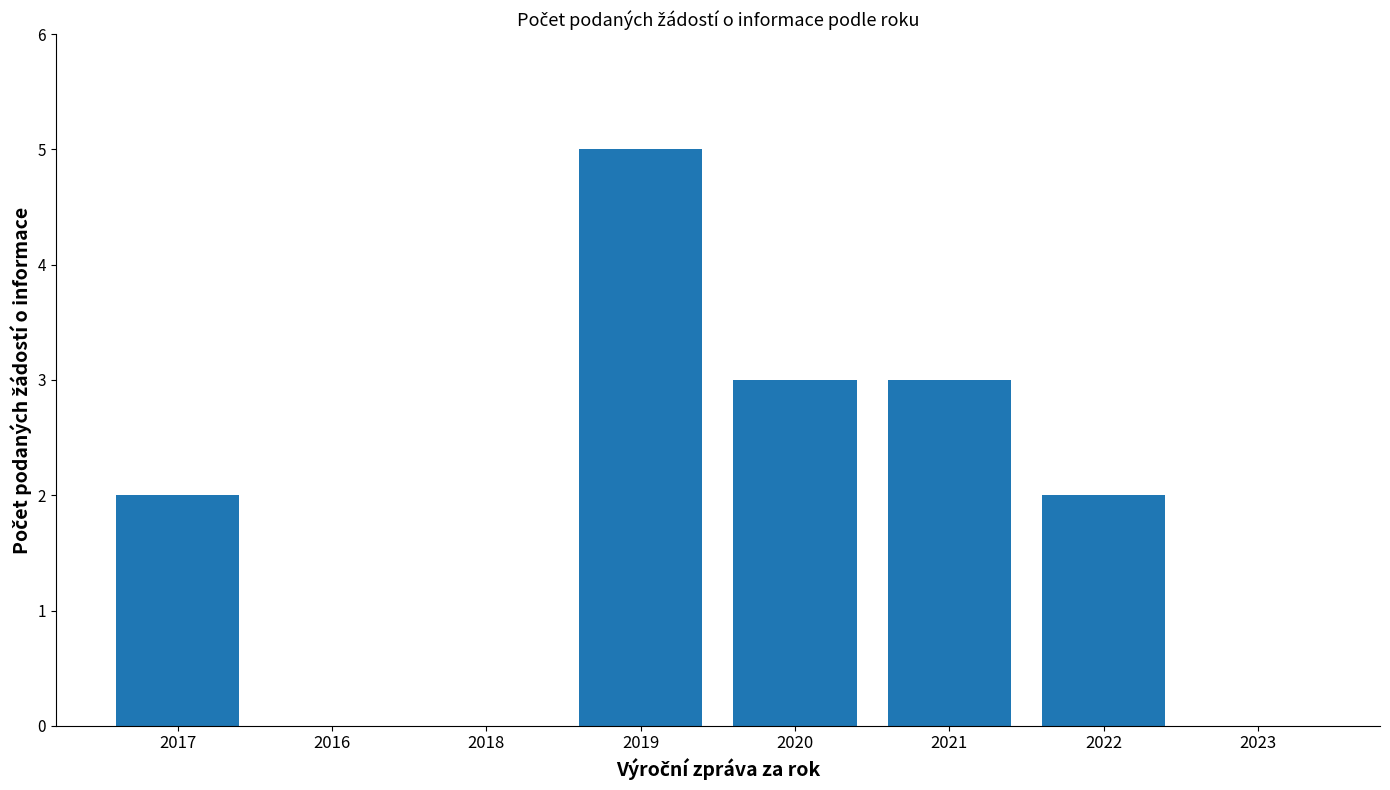

The value at 2019 is 5. True or false?

True